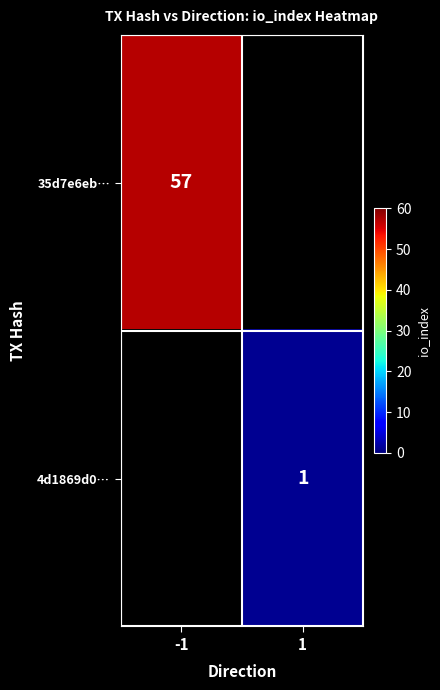

Which label corresponds to the largest value in the chart?

-1